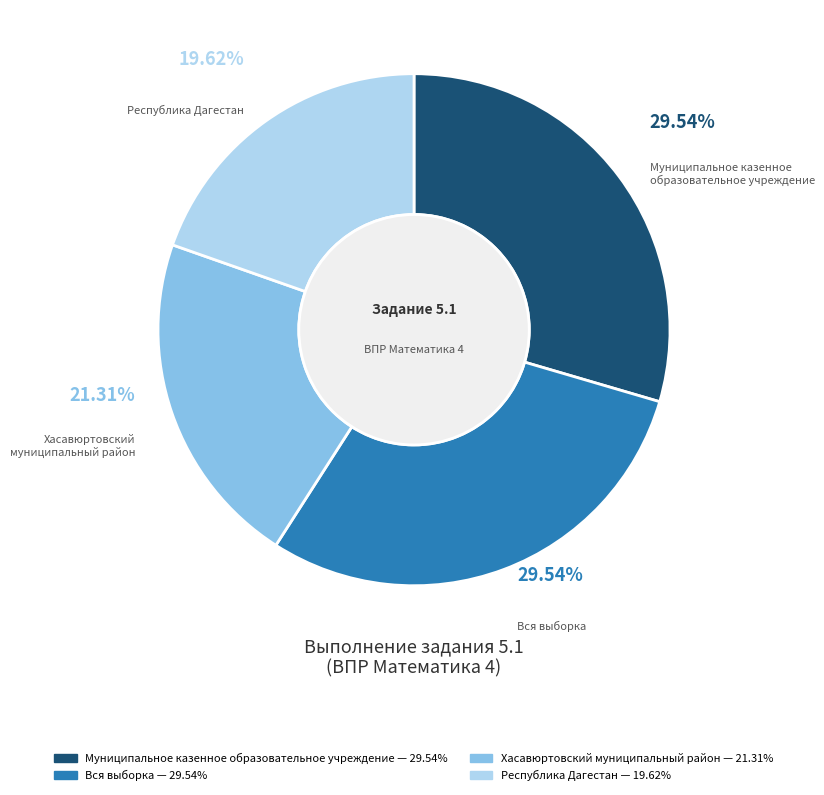

Between Муниципальное казенное образовательное учреждение and Хасавюртовский муниципальный район, which is larger?

Муниципальное казенное образовательное учреждение